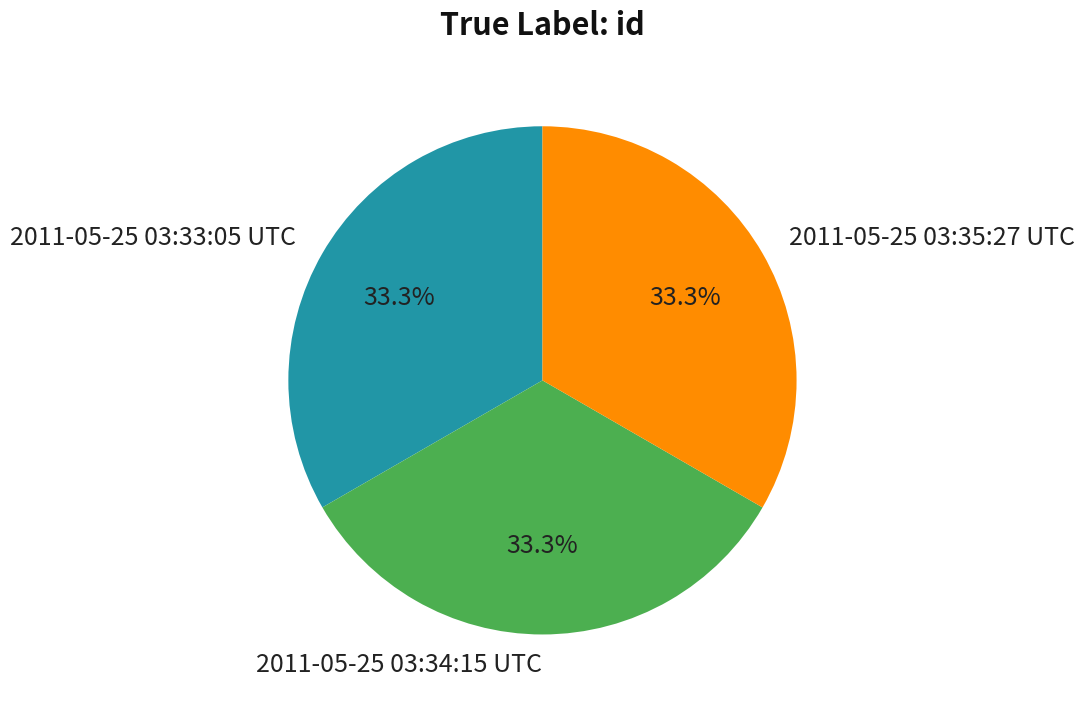

Combined, do 2011-05-25 03:34:15 UTC and 2011-05-25 03:33:05 UTC account for over 50%?

Yes